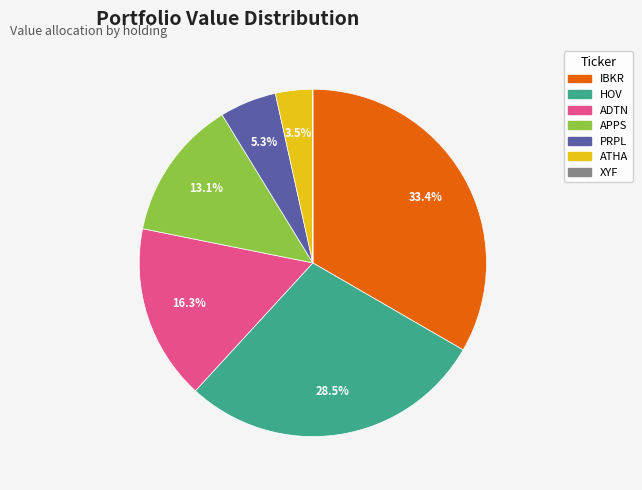

What is the largest slice in the pie chart?

IBKR